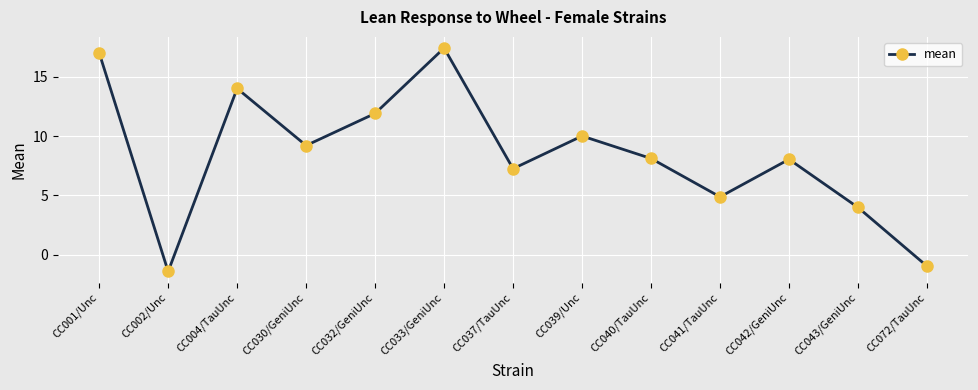

How many interior local valleys (lower than both neighbors) does the data have?

4